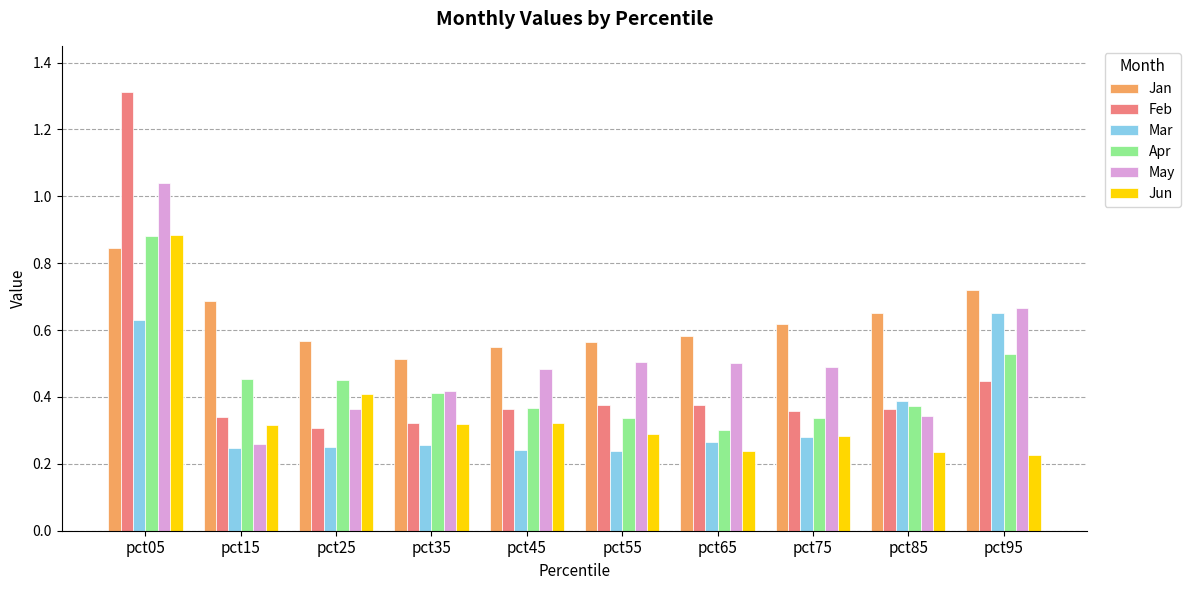

At which label is Jan closest to 0?

pct35